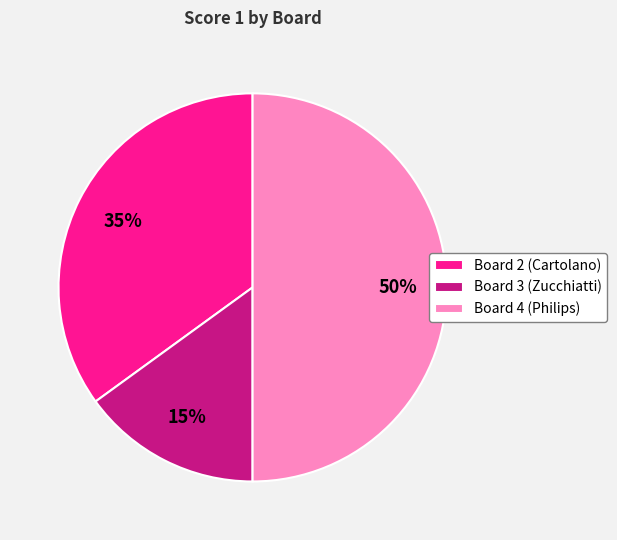

How many segments does this pie chart have?

3